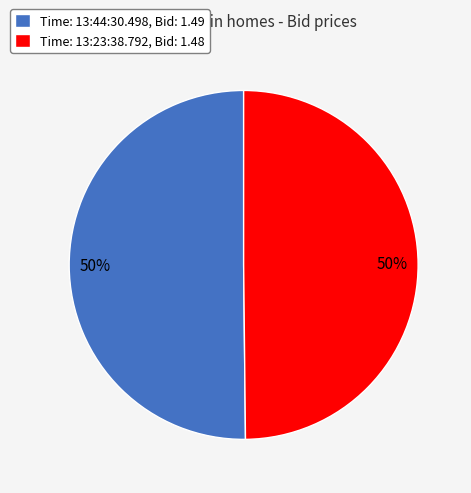

To the nearest percent, what is the average slice percentage?

50%